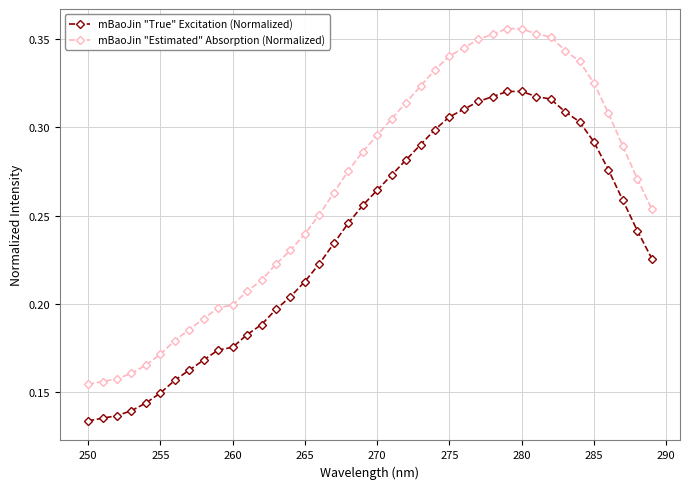

What is the sum of all mBaoJin "True" Excitation (Normalized) values?

9.5